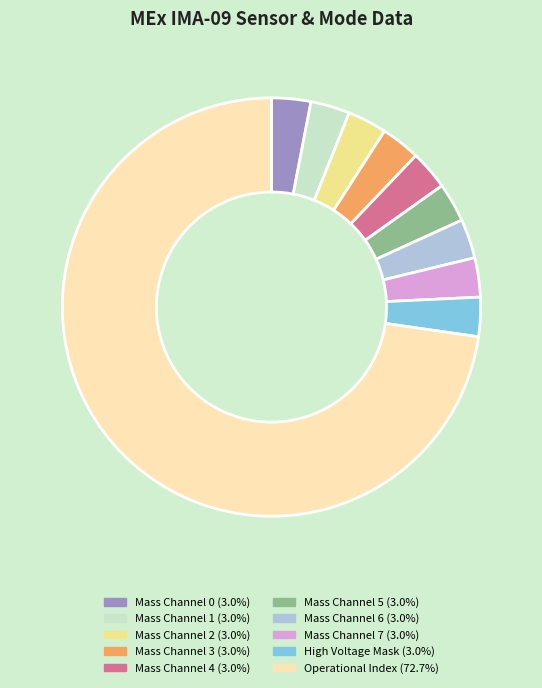

Does any single category account for the majority?

Yes